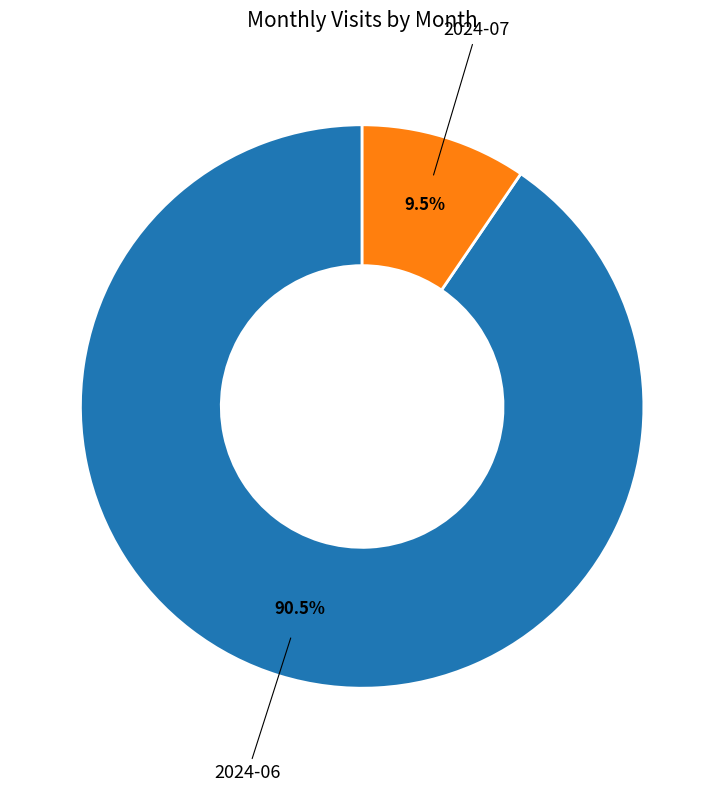

To the nearest percent, what is the average slice percentage?

50%